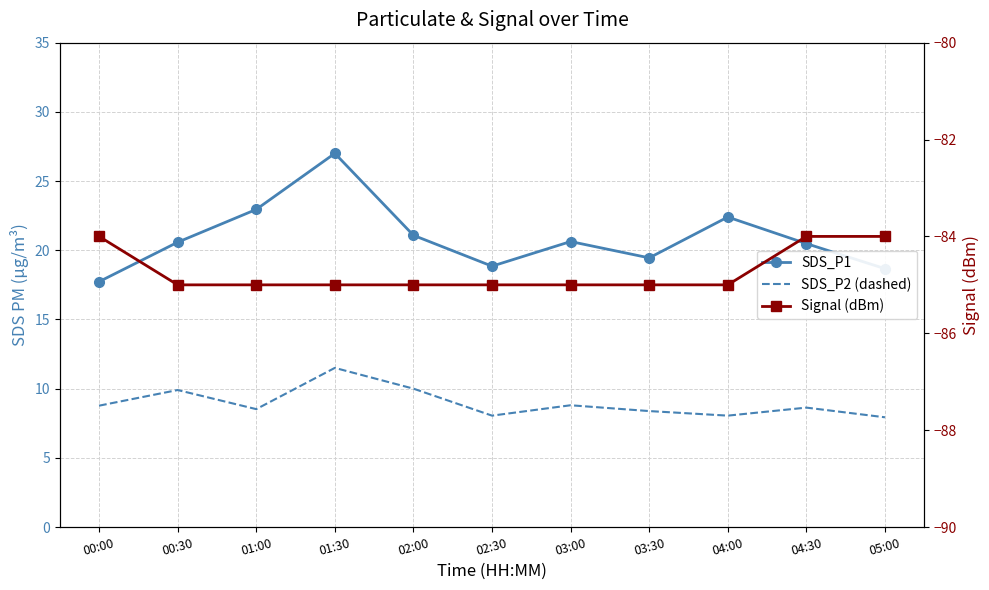

Where is the first local minimum for SDS_P1?

02:30